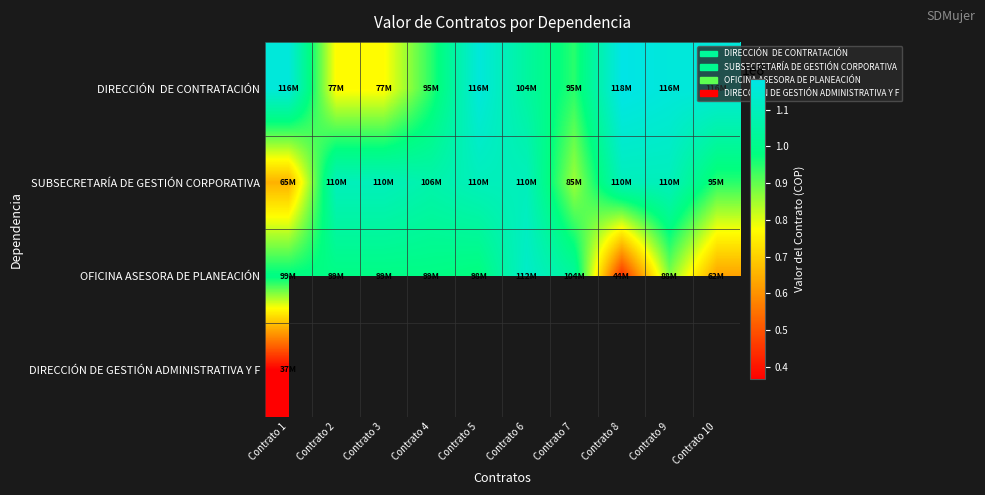

Count the number of data series in this chart.

4